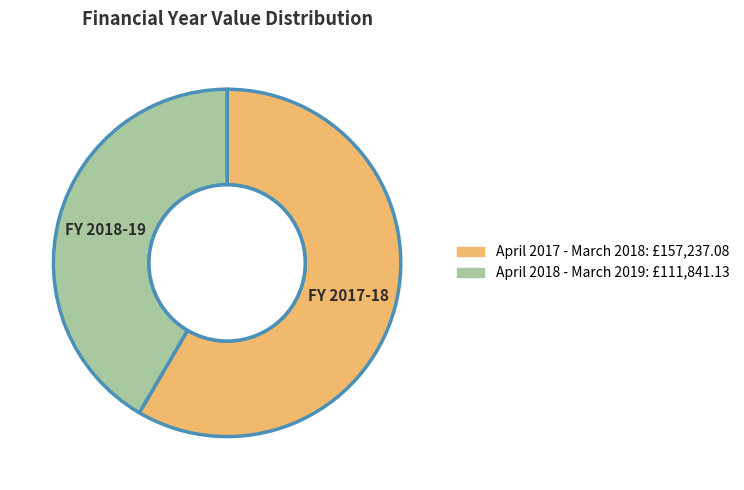

True or false: April 2017 - March 2018 accounts for 58% of the total.

True